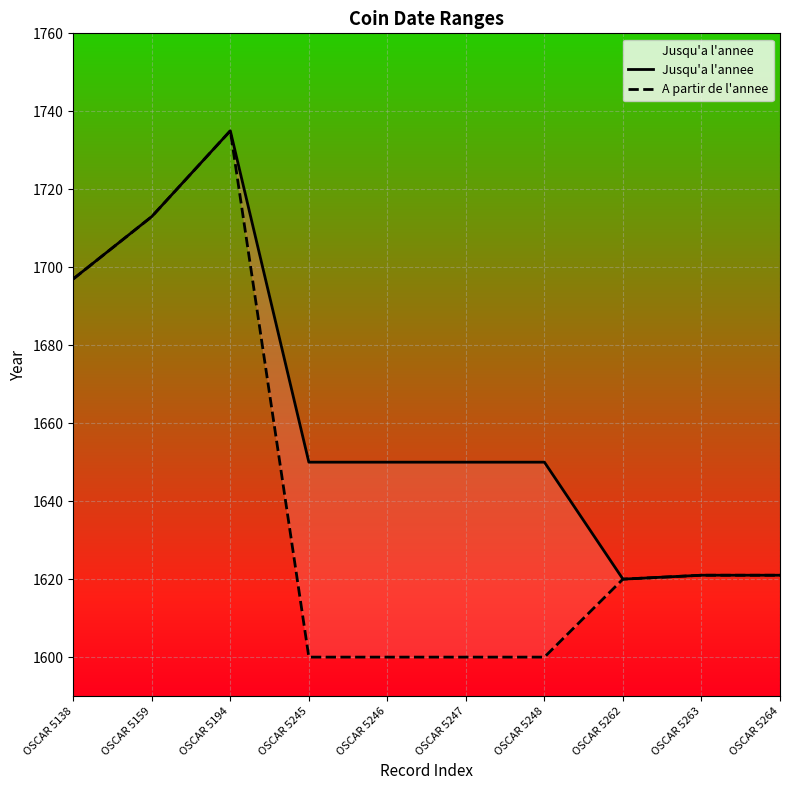

At which label does Jusqu'a l'annee reach its minimum?

OSCAR 5262